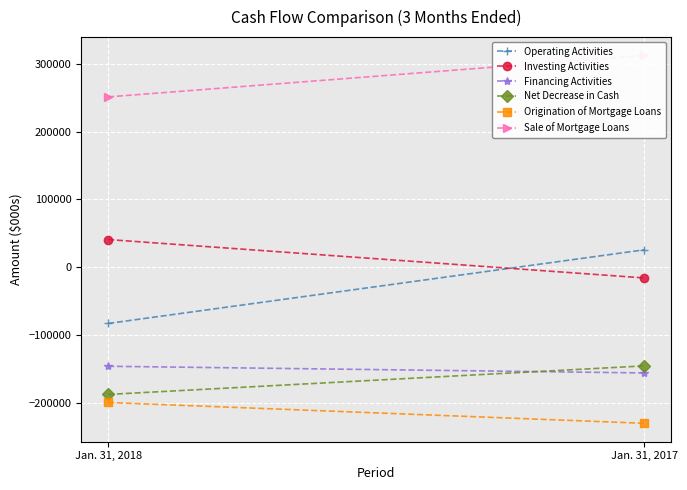

What is the maximum value shown in the chart?

312027